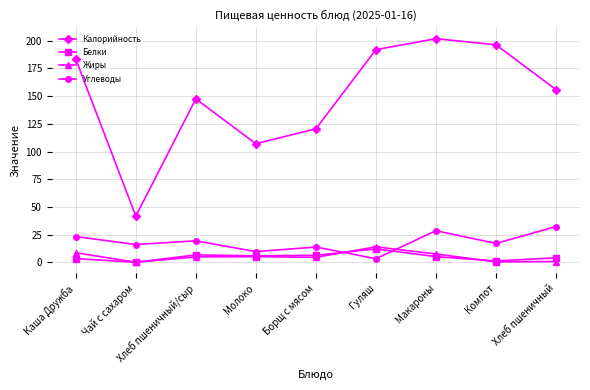

At how many categories does at least one series exceed 26?

9